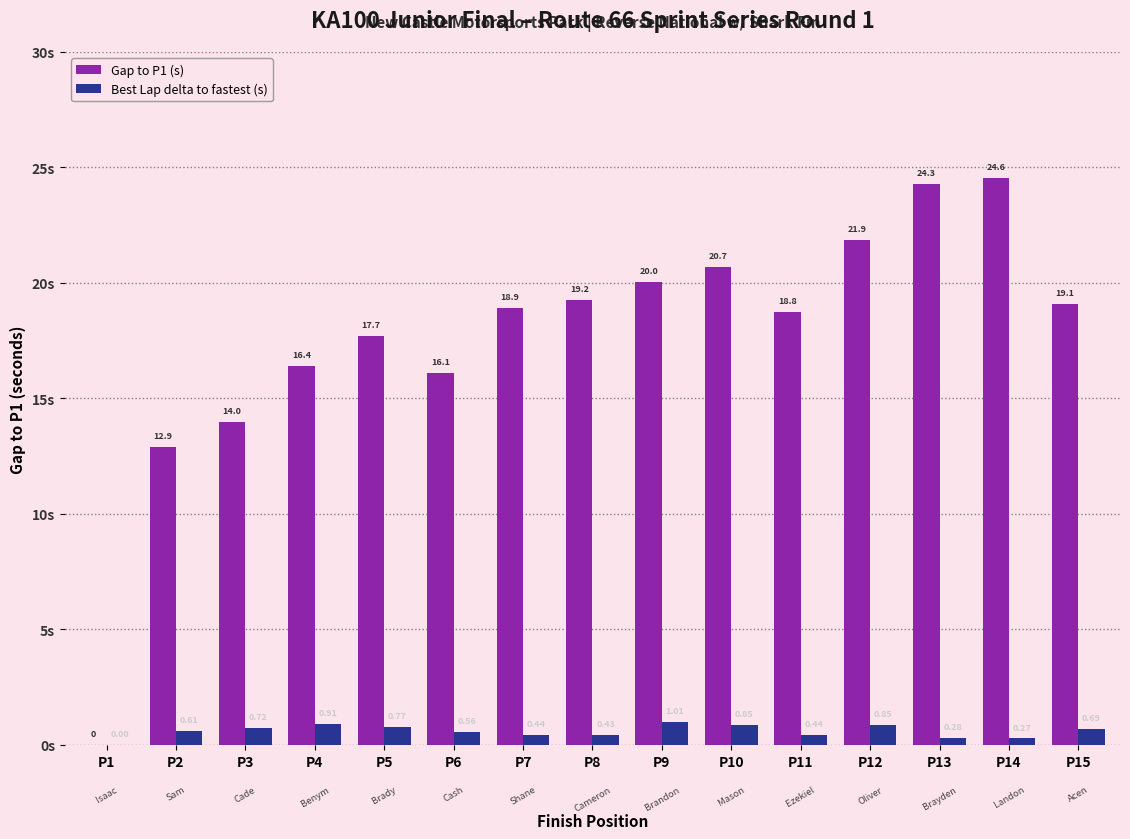

Are the bars horizontal?

No